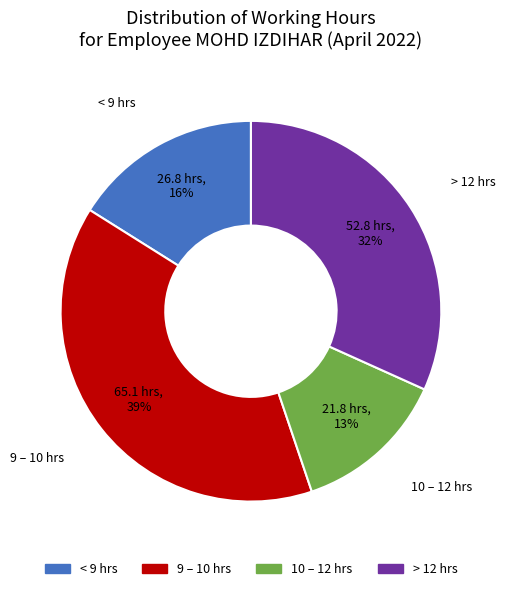

Do < 9 hrs and 10 – 12 hrs together represent more than half of the pie?

No